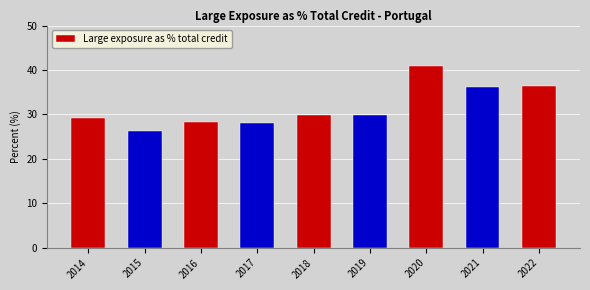

The chart shows a value of 18.4 at 2018. True or false?

False